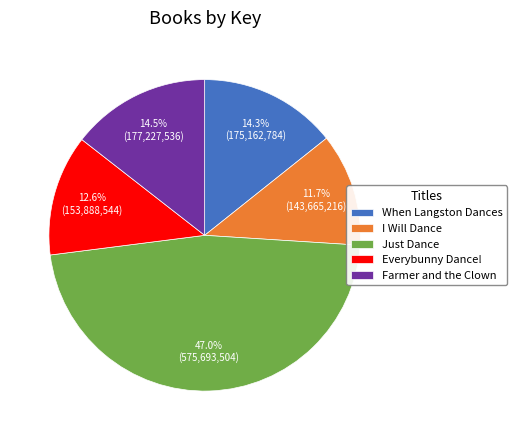

Count the number of slices in the pie.

5